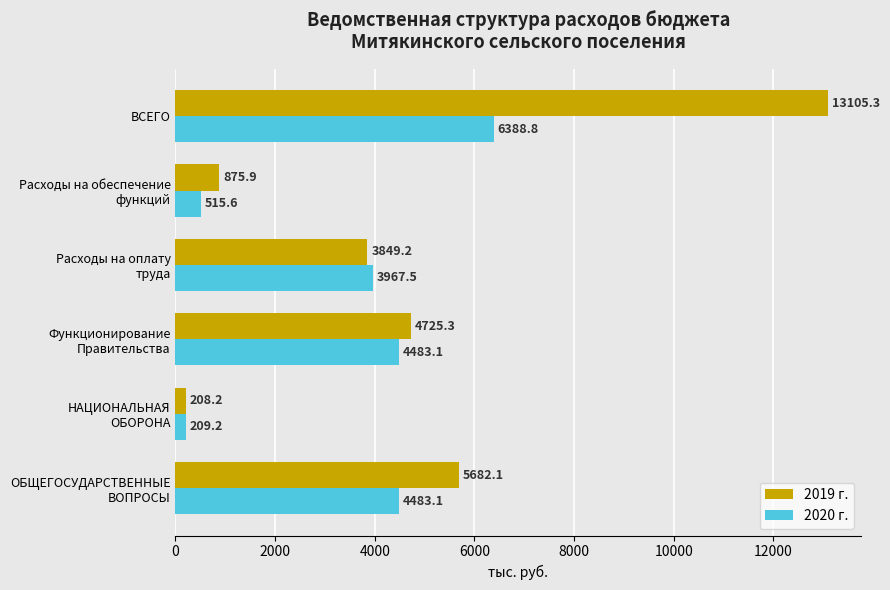

The 2019 г. series shows 13105.3 at ВСЕГО. True or false?

True